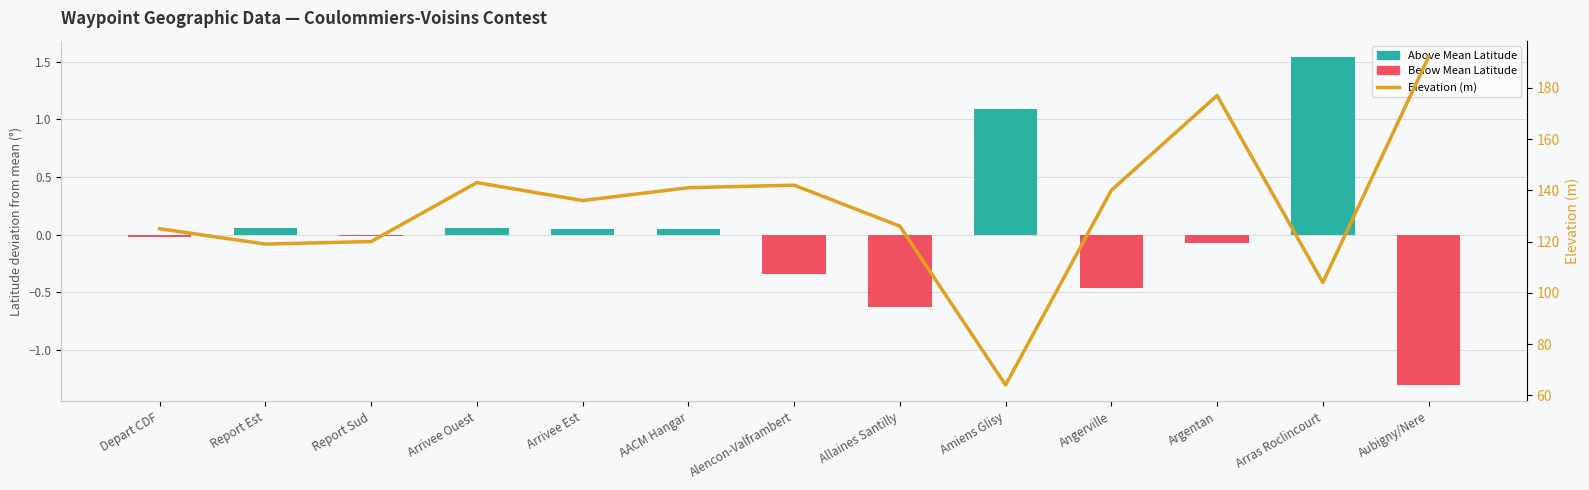

At which category is the sum across all series the highest?

Aubigny/Nere